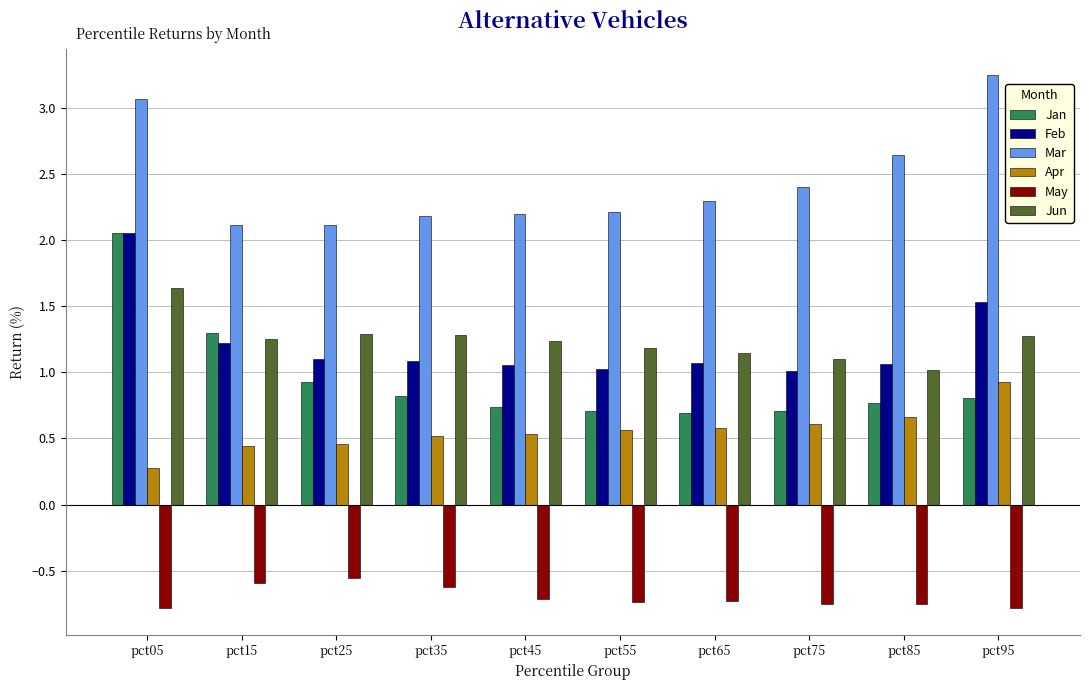

At pct35, list the series in order from largest to smallest.

Mar, Jun, Feb, Jan, Apr, May